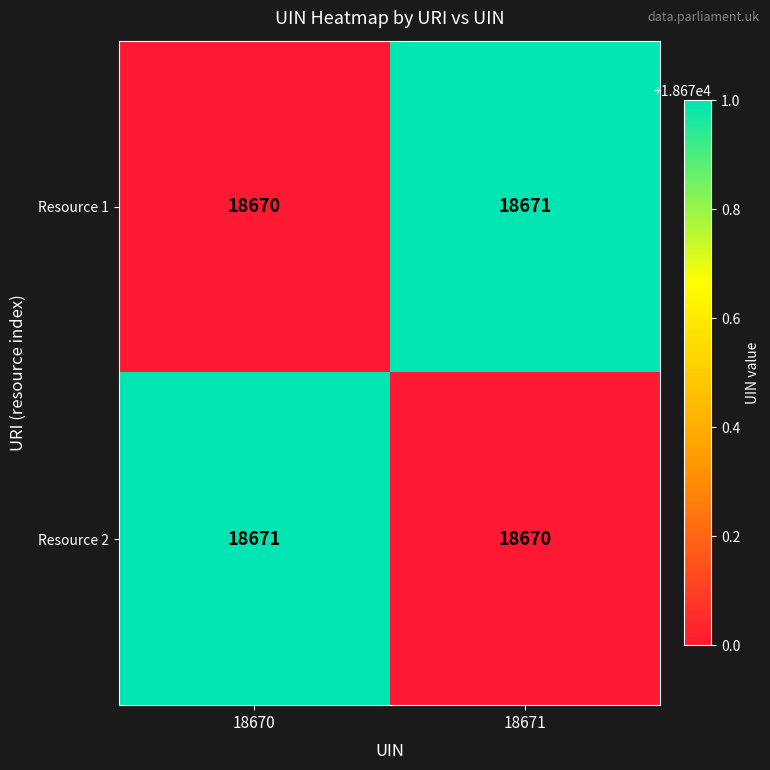

Count the number of categories in the chart.

2